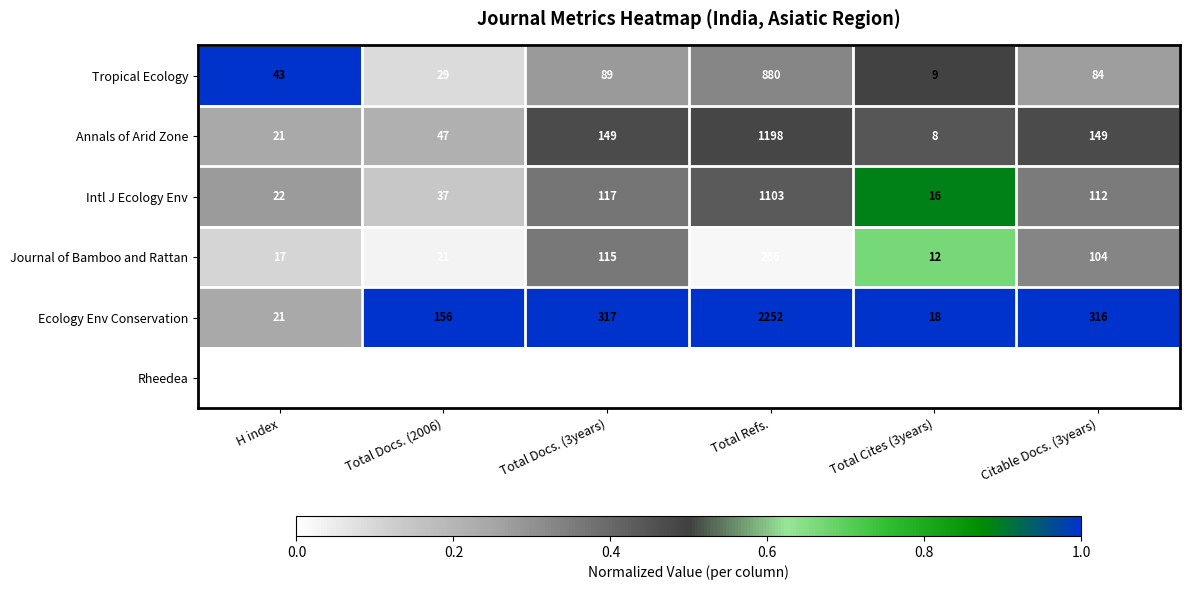

Rank the categories by Intl J Ecology Env value from highest to lowest.

Total Refs., Total Docs. (3years), Citable Docs. (3years), Total Docs. (2006), H index, Total Cites (3years)